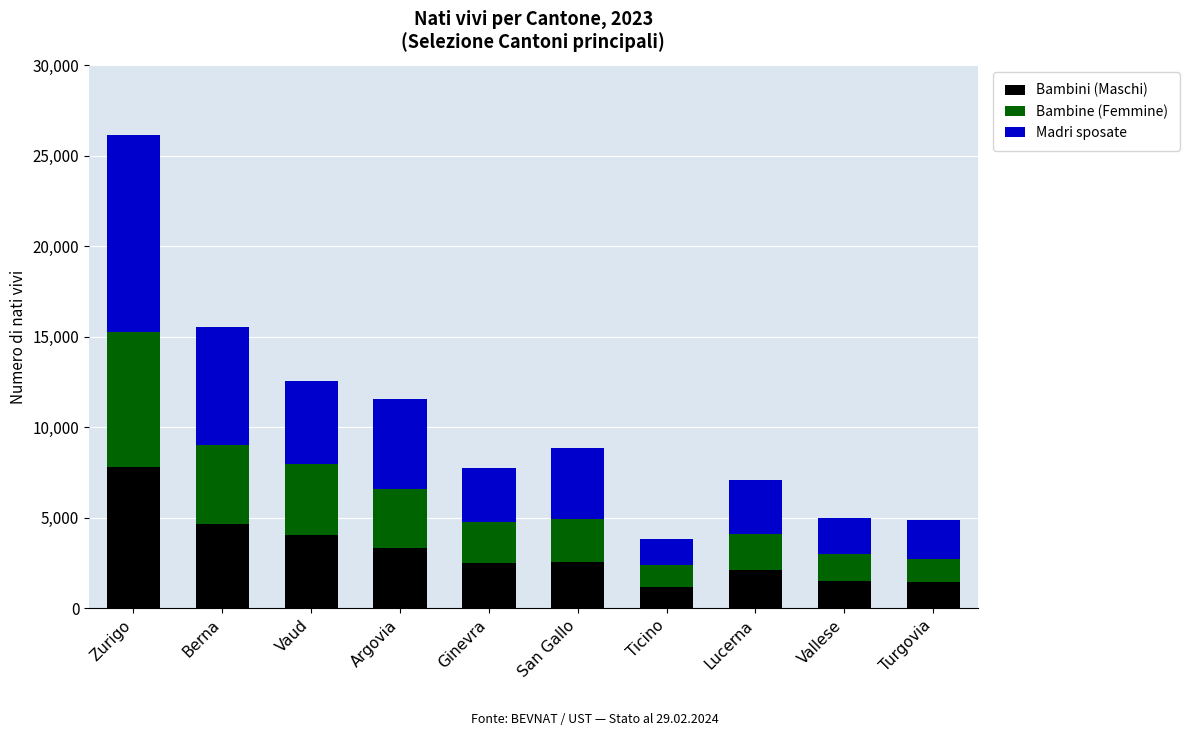

What is the total value across all series at Berna?

15534